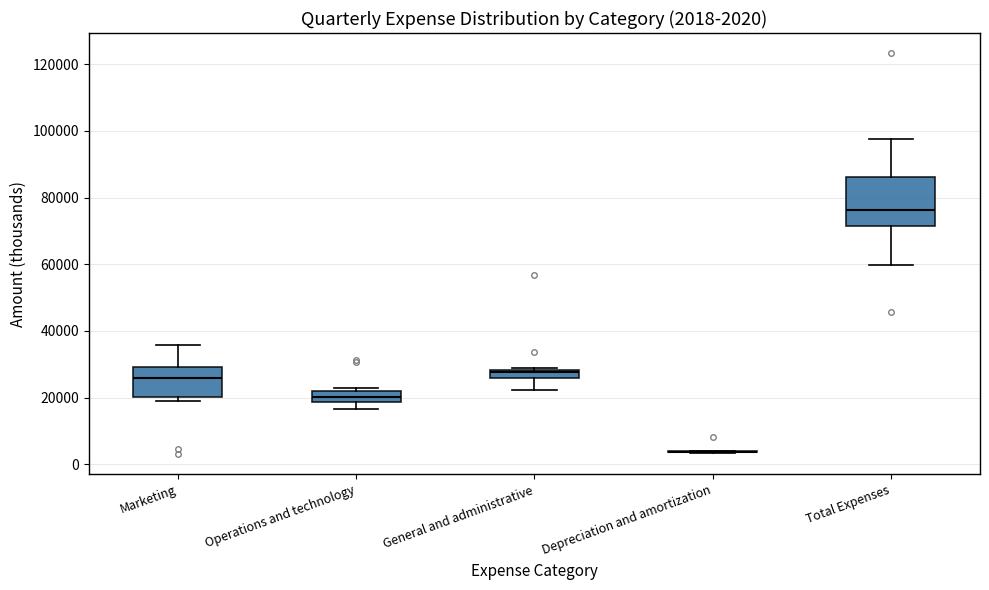

Which box is the tallest, from its lower edge to its upper edge?

Total Expenses